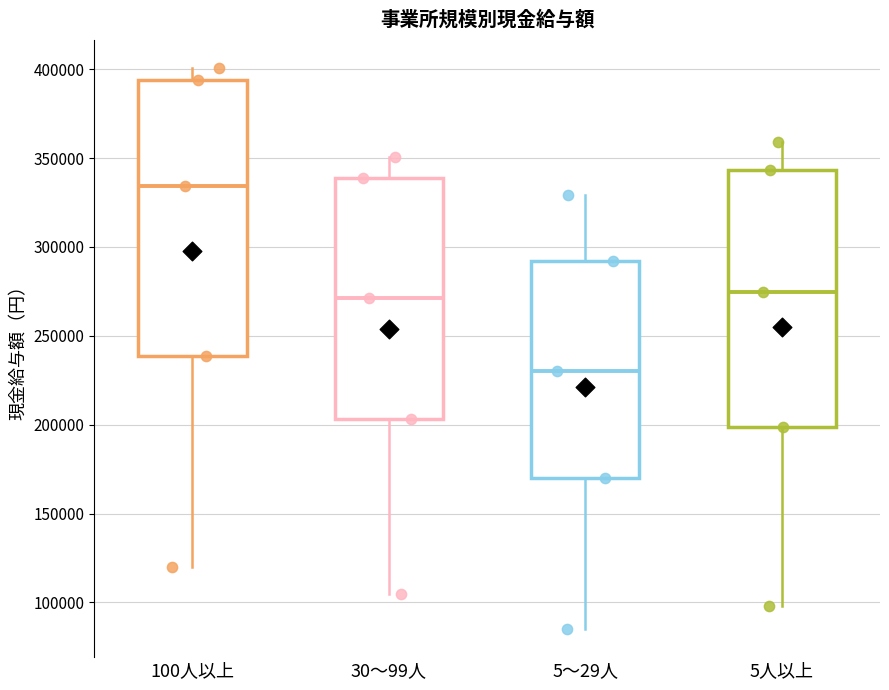

Where does the lower whisker of the box for 5人以上 end on the y-axis? The values are not printed on the chart, so give them approximately, as read against the axis.

100000